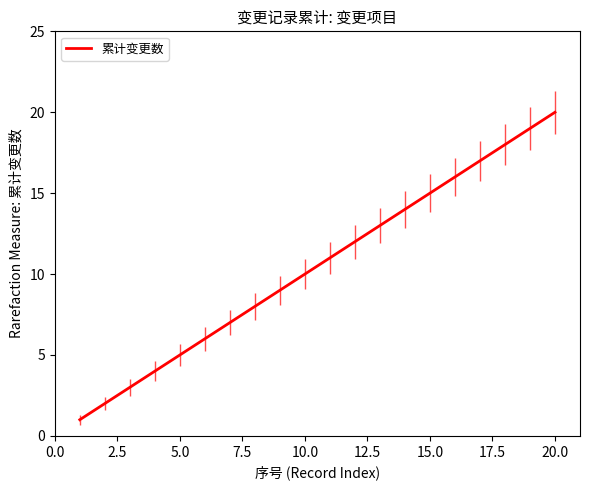

What is the difference between the maximum and minimum values?

19